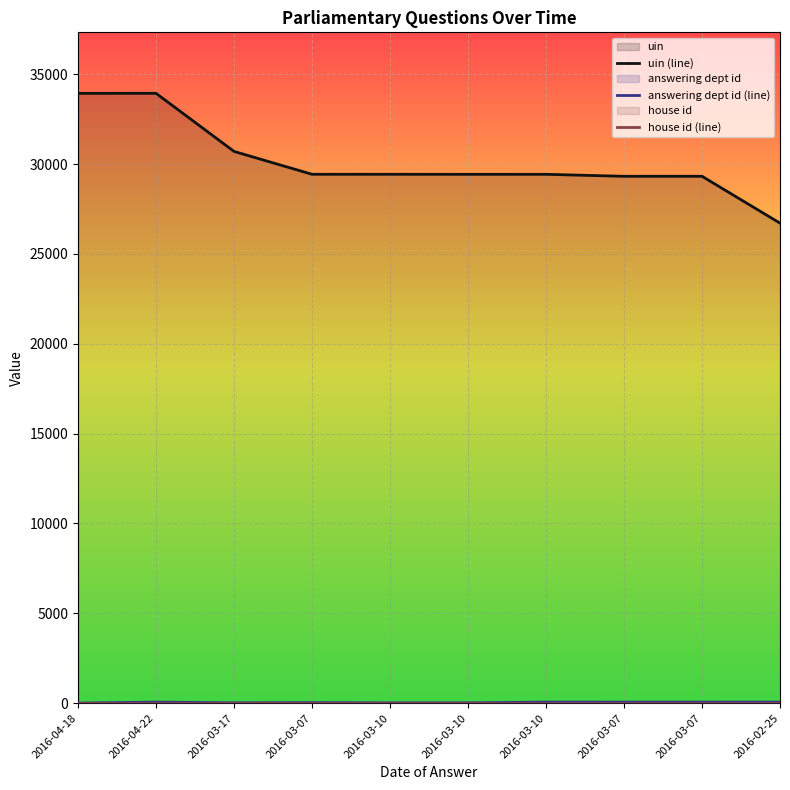

At which category does uin (line) reach its first local valley?

2016-03-07